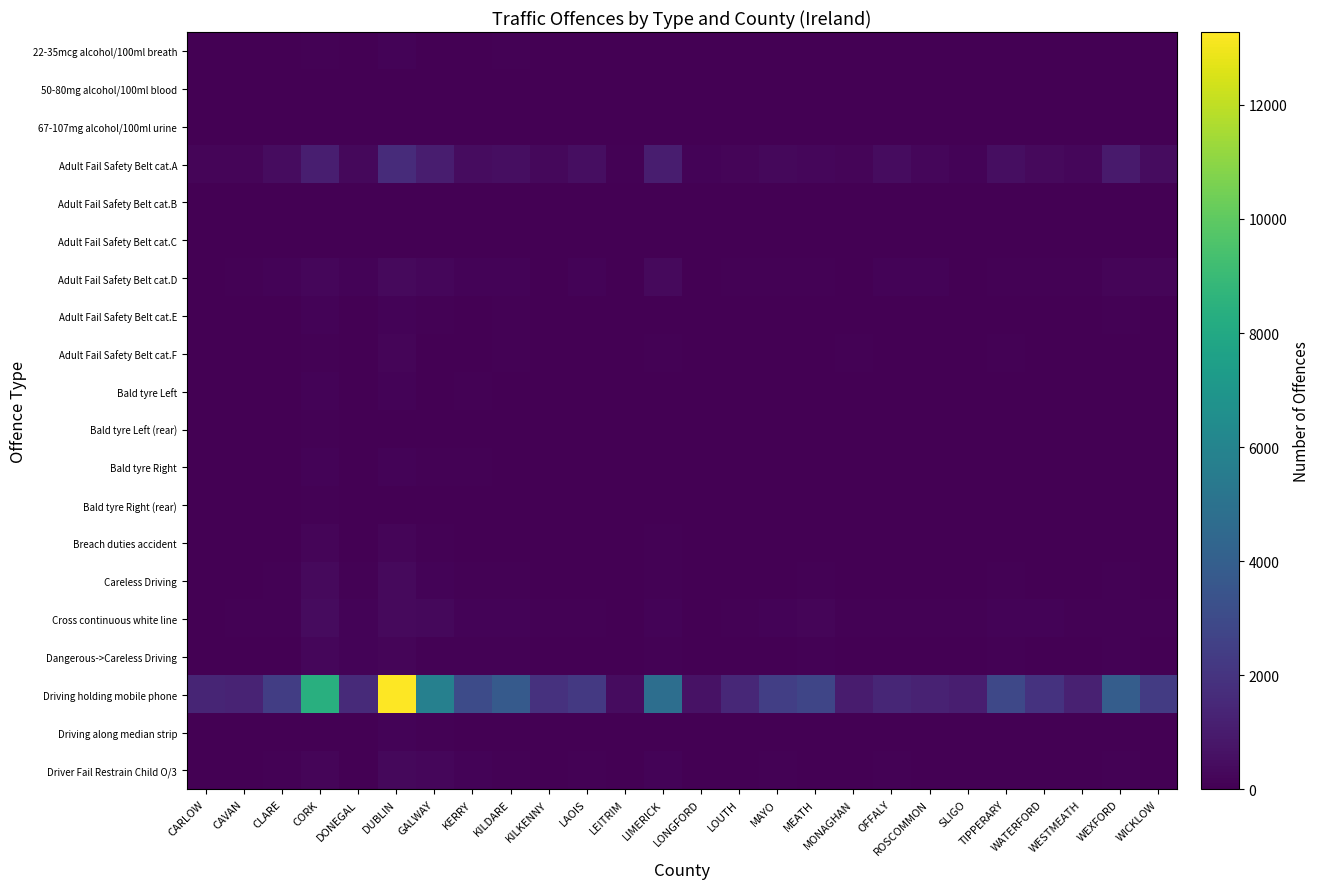

Reading left to right, list all the values displayed in this chart.

22-35mcg alcohol/100ml breath: CARLOW=9	CAVAN=19	CLARE=27	CORK=103	DONEGAL=21	DUBLIN=136	GALWAY=49	KERRY=38	KILDARE=56	KILKENNY=16	LAOIS=24	LEITRIM=5	LIMERICK=39	LONGFORD=14	LOUTH=14	MAYO=25	MEATH=24	MONAGHAN=20	OFFALY=13	ROSCOMMON=16	SLIGO=13	TIPPERARY=44	WATERFORD=17	WESTMEATH=18	WEXFORD=37	WICKLOW=23
50-80mg alcohol/100ml blood: CARLOW=1	CAVAN=1	CLARE=3	CORK=10	DONEGAL=5	DUBLIN=14	GALWAY=7	KERRY=8	KILDARE=3	KILKENNY=1	LAOIS=2	LEITRIM=2	LIMERICK=6	LONGFORD=0	LOUTH=3	MAYO=8	MEATH=1	MONAGHAN=2	OFFALY=0	ROSCOMMON=1	SLIGO=2	TIPPERARY=4	WATERFORD=4	WESTMEATH=2	WEXFORD=2	WICKLOW=4
67-107mg alcohol/100ml urine: CARLOW=2	CAVAN=3	CLARE=2	CORK=10	DONEGAL=6	DUBLIN=15	GALWAY=3	KERRY=9	KILDARE=2	KILKENNY=2	LAOIS=1	LEITRIM=0	LIMERICK=4	LONGFORD=0	LOUTH=1	MAYO=5	MEATH=3	MONAGHAN=3	OFFALY=0	ROSCOMMON=0	SLIGO=1	TIPPERARY=1	WATERFORD=3	WESTMEATH=2	WEXFORD=3	WICKLOW=2
Adult Fail Safety Belt cat.A: CARLOW=187	CAVAN=163	CLARE=462	CORK=1099	DONEGAL=262	DUBLIN=1648	GALWAY=1085	KERRY=421	KILDARE=472	KILKENNY=282	LAOIS=484	LEITRIM=85	LIMERICK=1046	LONGFORD=112	LOUTH=179	MAYO=297	MEATH=257	MONAGHAN=175	OFFALY=432	ROSCOMMON=215	SLIGO=129	TIPPERARY=477	WATERFORD=355	WESTMEATH=245	WEXFORD=961	WICKLOW=421
Adult Fail Safety Belt cat.B: CARLOW=5	CAVAN=2	CLARE=5	CORK=11	DONEGAL=7	DUBLIN=32	GALWAY=9	KERRY=6	KILDARE=10	KILKENNY=13	LAOIS=7	LEITRIM=0	LIMERICK=12	LONGFORD=4	LOUTH=6	MAYO=9	MEATH=20	MONAGHAN=2	OFFALY=23	ROSCOMMON=5	SLIGO=4	TIPPERARY=3	WATERFORD=17	WESTMEATH=7	WEXFORD=12	WICKLOW=3
Adult Fail Safety Belt cat.C: CARLOW=3	CAVAN=5	CLARE=4	CORK=17	DONEGAL=2	DUBLIN=24	GALWAY=4	KERRY=7	KILDARE=5	KILKENNY=7	LAOIS=5	LEITRIM=0	LIMERICK=5	LONGFORD=0	LOUTH=3	MAYO=1	MEATH=5	MONAGHAN=5	OFFALY=3	ROSCOMMON=2	SLIGO=1	TIPPERARY=4	WATERFORD=7	WESTMEATH=2	WEXFORD=8	WICKLOW=7
Adult Fail Safety Belt cat.D: CARLOW=25	CAVAN=68	CLARE=121	CORK=256	DONEGAL=148	DUBLIN=341	GALWAY=256	KERRY=116	KILDARE=105	KILKENNY=40	LAOIS=126	LEITRIM=49	LIMERICK=346	LONGFORD=40	LOUTH=61	MAYO=87	MEATH=70	MONAGHAN=51	OFFALY=140	ROSCOMMON=134	SLIGO=44	TIPPERARY=99	WATERFORD=60	WESTMEATH=56	WEXFORD=170	WICKLOW=174
Adult Fail Safety Belt cat.E: CARLOW=28	CAVAN=11	CLARE=48	CORK=127	DONEGAL=25	DUBLIN=121	GALWAY=90	KERRY=35	KILDARE=74	KILKENNY=24	LAOIS=46	LEITRIM=10	LIMERICK=41	LONGFORD=7	LOUTH=24	MAYO=27	MEATH=34	MONAGHAN=15	OFFALY=27	ROSCOMMON=12	SLIGO=10	TIPPERARY=28	WATERFORD=31	WESTMEATH=6	WEXFORD=55	WICKLOW=28
Adult Fail Safety Belt cat.F: CARLOW=15	CAVAN=21	CLARE=31	CORK=102	DONEGAL=26	DUBLIN=158	GALWAY=27	KERRY=15	KILDARE=65	KILKENNY=19	LAOIS=31	LEITRIM=6	LIMERICK=77	LONGFORD=12	LOUTH=41	MAYO=11	MEATH=51	MONAGHAN=52	OFFALY=29	ROSCOMMON=21	SLIGO=5	TIPPERARY=55	WATERFORD=16	WESTMEATH=16	WEXFORD=49	WICKLOW=35
Bald tyre Left: CARLOW=9	CAVAN=27	CLARE=42	CORK=132	DONEGAL=29	DUBLIN=141	GALWAY=51	KERRY=56	KILDARE=34	KILKENNY=21	LAOIS=17	LEITRIM=8	LIMERICK=42	LONGFORD=22	LOUTH=14	MAYO=27	MEATH=26	MONAGHAN=11	OFFALY=15	ROSCOMMON=19	SLIGO=10	TIPPERARY=35	WATERFORD=25	WESTMEATH=14	WEXFORD=25	WICKLOW=12
Bald tyre Left (rear): CARLOW=6	CAVAN=21	CLARE=28	CORK=79	DONEGAL=13	DUBLIN=51	GALWAY=33	KERRY=33	KILDARE=16	KILKENNY=9	LAOIS=7	LEITRIM=1	LIMERICK=20	LONGFORD=16	LOUTH=7	MAYO=18	MEATH=15	MONAGHAN=5	OFFALY=5	ROSCOMMON=14	SLIGO=14	TIPPERARY=33	WATERFORD=9	WESTMEATH=14	WEXFORD=22	WICKLOW=8
Bald tyre Right: CARLOW=5	CAVAN=41	CLARE=48	CORK=146	DONEGAL=30	DUBLIN=135	GALWAY=58	KERRY=58	KILDARE=32	KILKENNY=22	LAOIS=15	LEITRIM=6	LIMERICK=49	LONGFORD=28	LOUTH=21	MAYO=25	MEATH=23	MONAGHAN=10	OFFALY=15	ROSCOMMON=11	SLIGO=19	TIPPERARY=42	WATERFORD=24	WESTMEATH=19	WEXFORD=34	WICKLOW=15
Bald tyre Right (rear): CARLOW=7	CAVAN=13	CLARE=28	CORK=82	DONEGAL=20	DUBLIN=41	GALWAY=34	KERRY=28	KILDARE=14	KILKENNY=7	LAOIS=9	LEITRIM=5	LIMERICK=21	LONGFORD=11	LOUTH=7	MAYO=14	MEATH=12	MONAGHAN=7	OFFALY=8	ROSCOMMON=10	SLIGO=6	TIPPERARY=27	WATERFORD=10	WESTMEATH=7	WEXFORD=16	WICKLOW=7
Breach duties accident: CARLOW=15	CAVAN=9	CLARE=21	CORK=189	DONEGAL=29	DUBLIN=179	GALWAY=60	KERRY=42	KILDARE=24	KILKENNY=19	LAOIS=7	LEITRIM=1	LIMERICK=53	LONGFORD=8	LOUTH=24	MAYO=16	MEATH=22	MONAGHAN=9	OFFALY=11	ROSCOMMON=15	SLIGO=3	TIPPERARY=29	WATERFORD=11	WESTMEATH=18	WEXFORD=20	WICKLOW=15
Careless Driving: CARLOW=13	CAVAN=30	CLARE=65	CORK=362	DONEGAL=75	DUBLIN=339	GALWAY=135	KERRY=89	KILDARE=76	KILKENNY=31	LAOIS=38	LEITRIM=9	LIMERICK=101	LONGFORD=23	LOUTH=35	MAYO=33	MEATH=59	MONAGHAN=20	OFFALY=44	ROSCOMMON=29	SLIGO=12	TIPPERARY=56	WATERFORD=28	WESTMEATH=47	WEXFORD=68	WICKLOW=33
Cross continuous white line: CARLOW=35	CAVAN=78	CLARE=74	CORK=396	DONEGAL=132	DUBLIN=326	GALWAY=289	KERRY=155	KILDARE=147	KILKENNY=73	LAOIS=72	LEITRIM=36	LIMERICK=104	LONGFORD=50	LOUTH=53	MAYO=120	MEATH=163	MONAGHAN=64	OFFALY=62	ROSCOMMON=63	SLIGO=60	TIPPERARY=119	WATERFORD=116	WESTMEATH=64	WEXFORD=96	WICKLOW=92
Dangerous->Careless Driving: CARLOW=12	CAVAN=39	CLARE=28	CORK=217	DONEGAL=109	DUBLIN=198	GALWAY=87	KERRY=52	KILDARE=74	KILKENNY=27	LAOIS=26	LEITRIM=11	LIMERICK=70	LONGFORD=13	LOUTH=39	MAYO=33	MEATH=52	MONAGHAN=46	OFFALY=32	ROSCOMMON=25	SLIGO=24	TIPPERARY=59	WATERFORD=36	WESTMEATH=30	WEXFORD=68	WICKLOW=35
Driving holding mobile phone: CARLOW=1391	CAVAN=1326	CLARE=2417	CORK=8376	DONEGAL=1591	DUBLIN=13277	GALWAY=5801	KERRY=3030	KILDARE=3751	KILKENNY=1911	LAOIS=2223	LEITRIM=463	LIMERICK=4822	LONGFORD=672	LOUTH=1496	MAYO=2479	MEATH=2776	MONAGHAN=1001	OFFALY=1402	ROSCOMMON=1272	SLIGO=1120	TIPPERARY=2904	WATERFORD=1954	WESTMEATH=1220	WEXFORD=3935	WICKLOW=2321
Driving along median strip: CARLOW=7	CAVAN=21	CLARE=5	CORK=41	DONEGAL=24	DUBLIN=114	GALWAY=57	KERRY=16	KILDARE=15	KILKENNY=13	LAOIS=1	LEITRIM=4	LIMERICK=18	LONGFORD=11	LOUTH=11	MAYO=13	MEATH=10	MONAGHAN=2	OFFALY=1	ROSCOMMON=6	SLIGO=4	TIPPERARY=7	WATERFORD=18	WESTMEATH=8	WEXFORD=26	WICKLOW=46
Driver Fail Restrain Child O/3: CARLOW=23	CAVAN=22	CLARE=70	CORK=170	DONEGAL=37	DUBLIN=279	GALWAY=209	KERRY=107	KILDARE=59	KILKENNY=25	LAOIS=89	LEITRIM=14	LIMERICK=137	LONGFORD=35	LOUTH=30	MAYO=83	MEATH=46	MONAGHAN=31	OFFALY=57	ROSCOMMON=30	SLIGO=23	TIPPERARY=50	WATERFORD=22	WESTMEATH=37	WEXFORD=77	WICKLOW=28